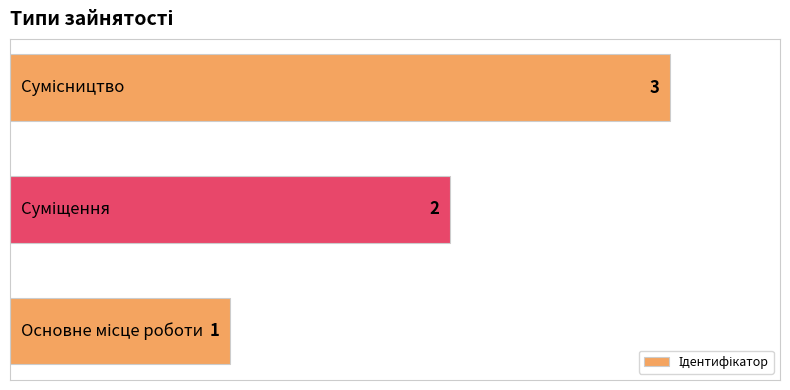

How many values are between 1 and 3?

3